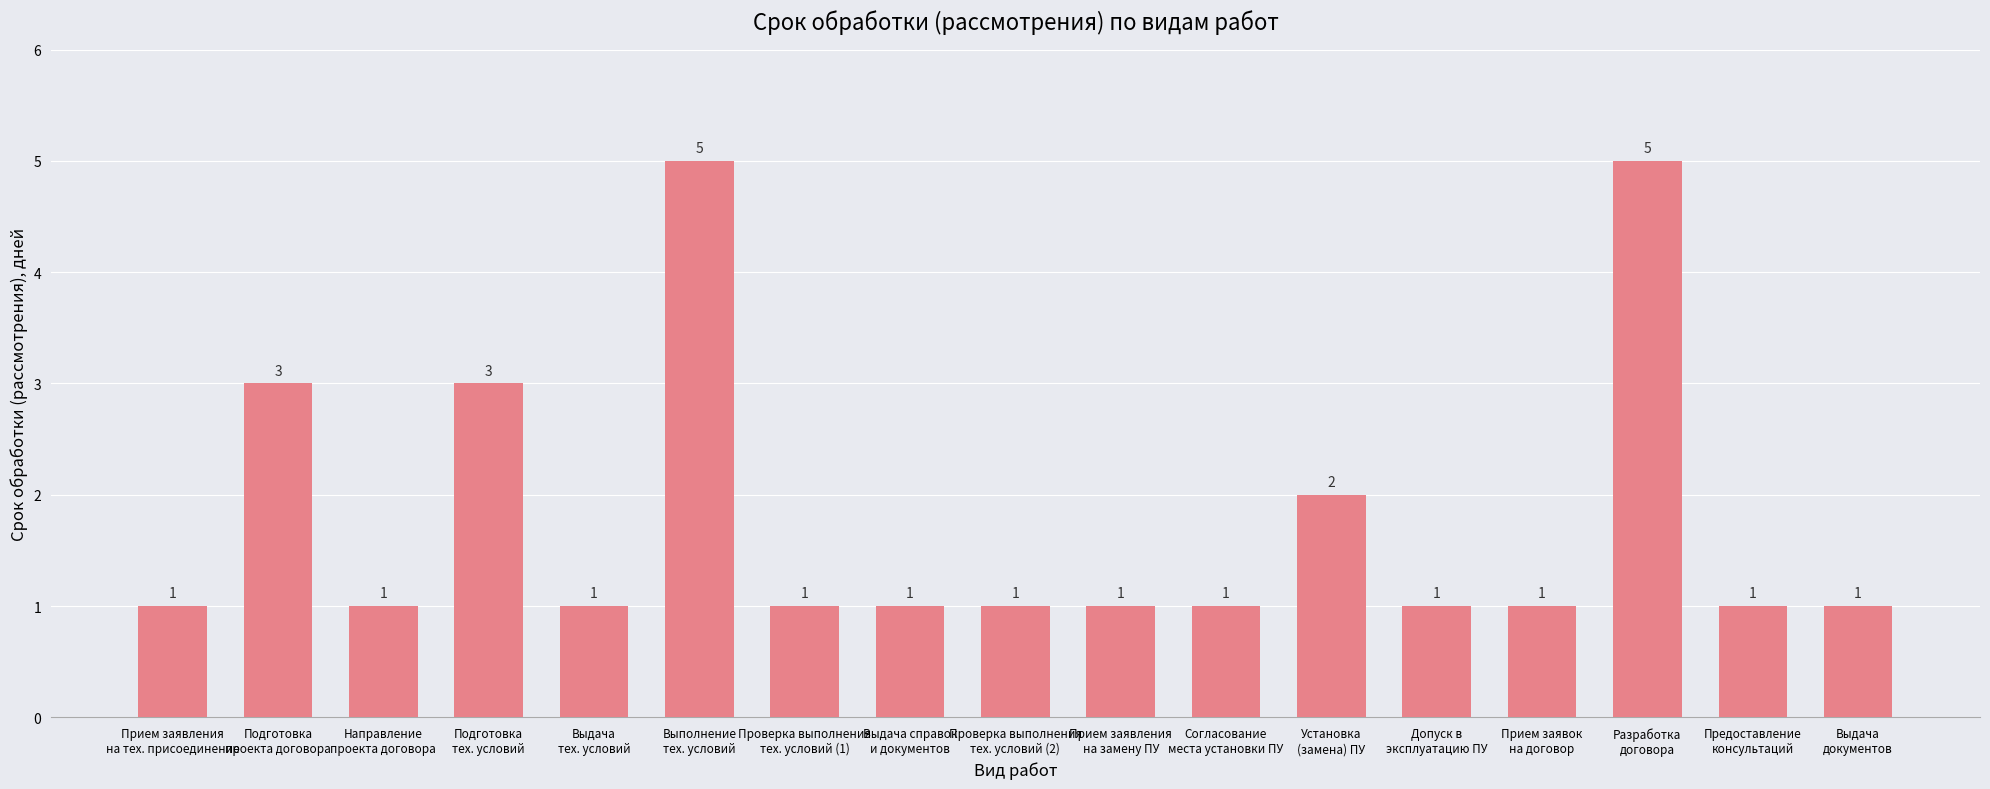

What is the label of the 15th bar from the right?

Направление
проекта договора